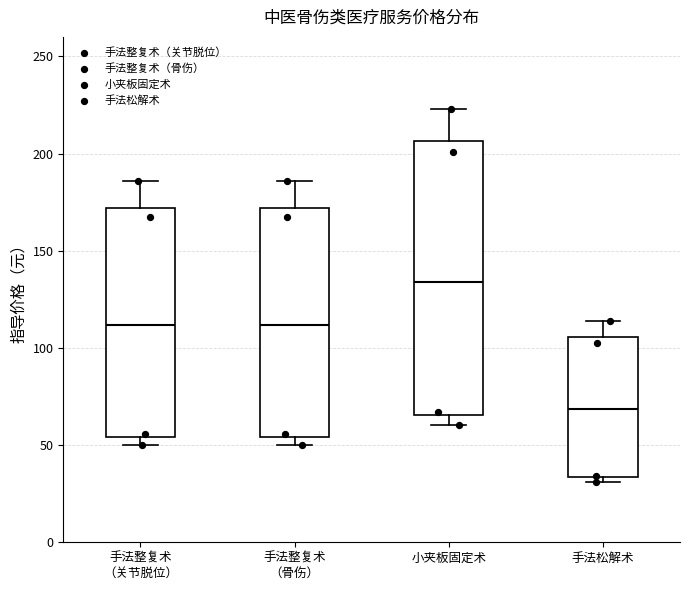

Which box's median line is the lowest?

手法松解术